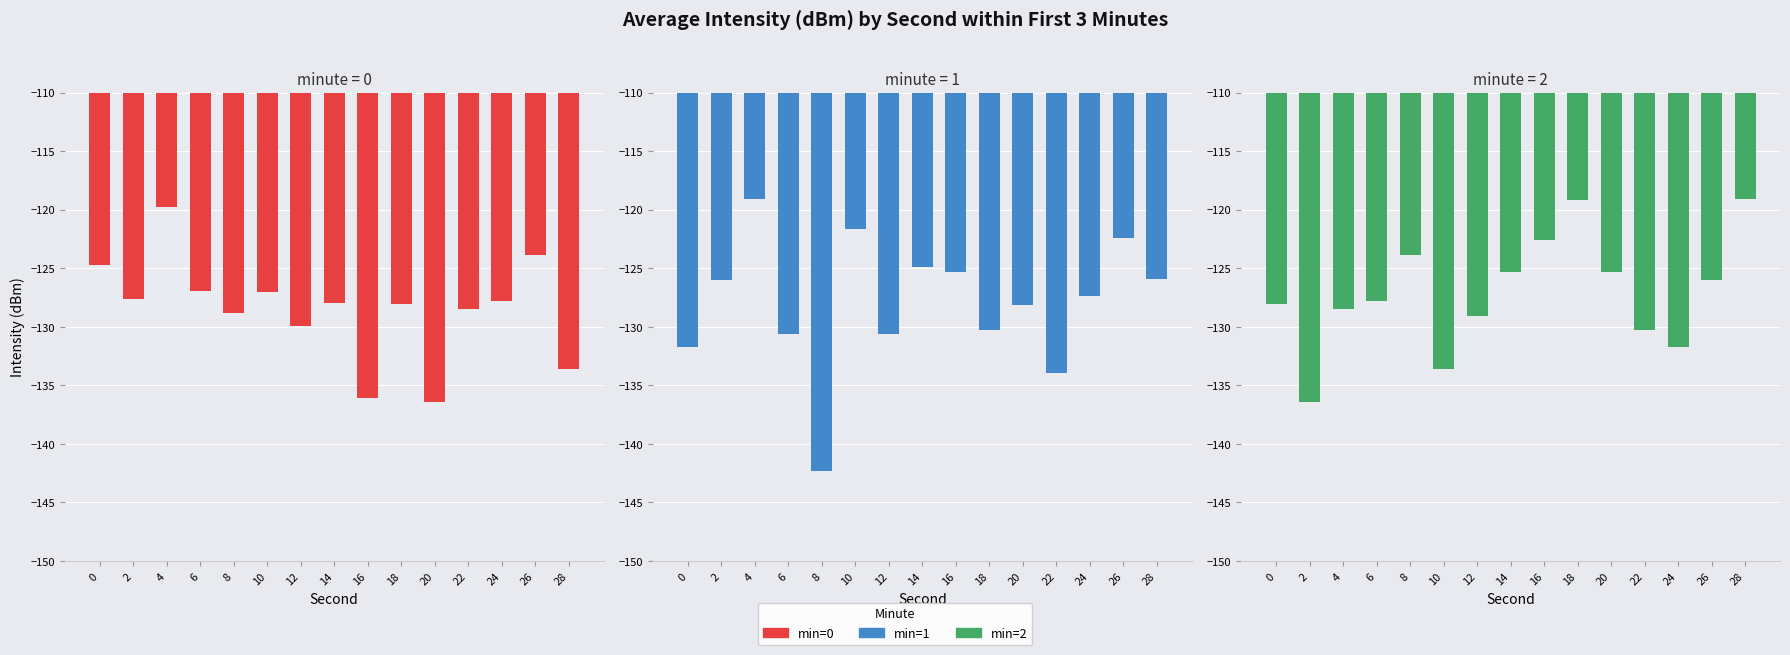

True or false: min=0 has a value of -128.5 at 22.

True